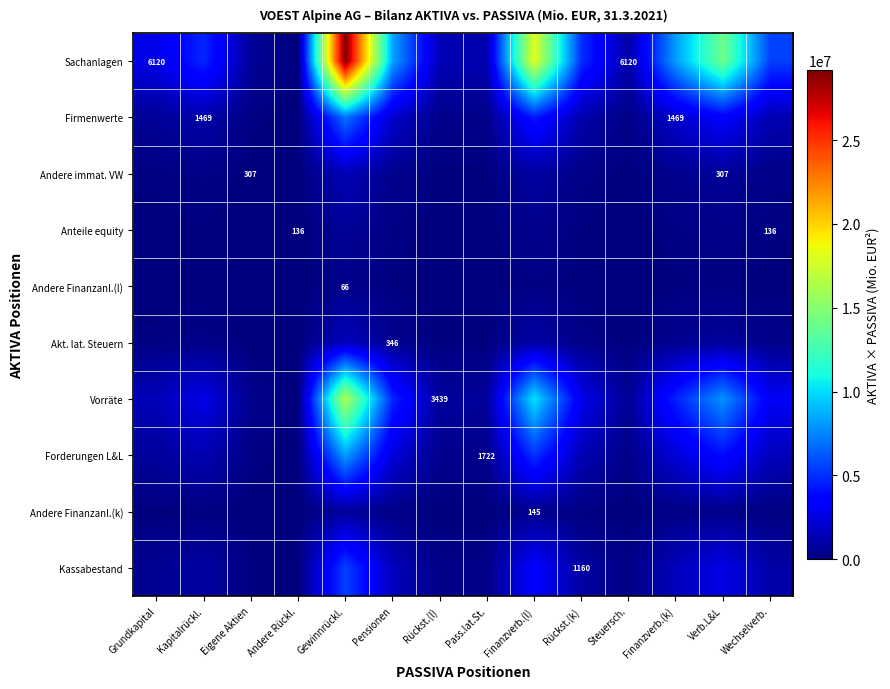

Rank the categories by Forderungen L&L value from highest to lowest.

Gewinnrückl., Finanzverb.(l), Verb.L&L, Pensionen, Finanzverb.(k), Wechselverb., Rückst.(k), Kapitalrückl., Grundkapital, Rückst.(l), Pass.lat.St., Steuersch., Eigene Aktien, Andere Rückl.